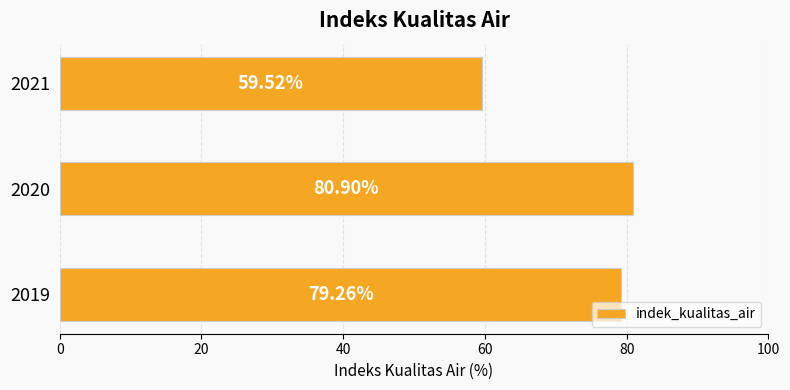

What is the difference between the values at 2019 and 2020?

1.6